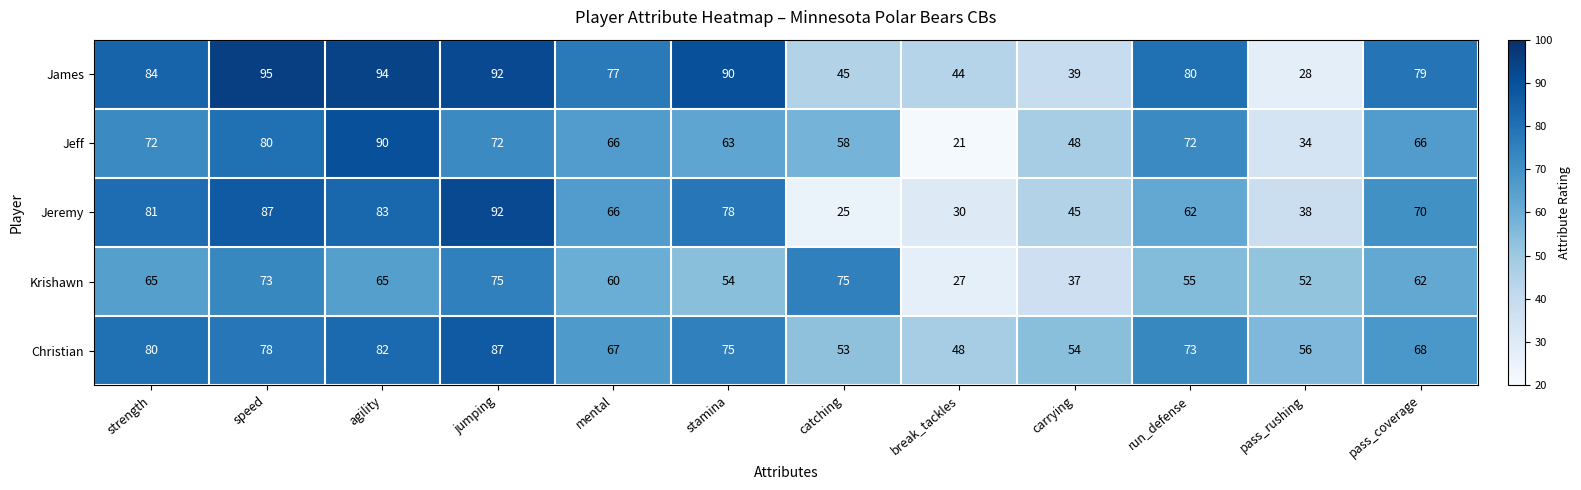

Where does the James series first go above 80?

strength